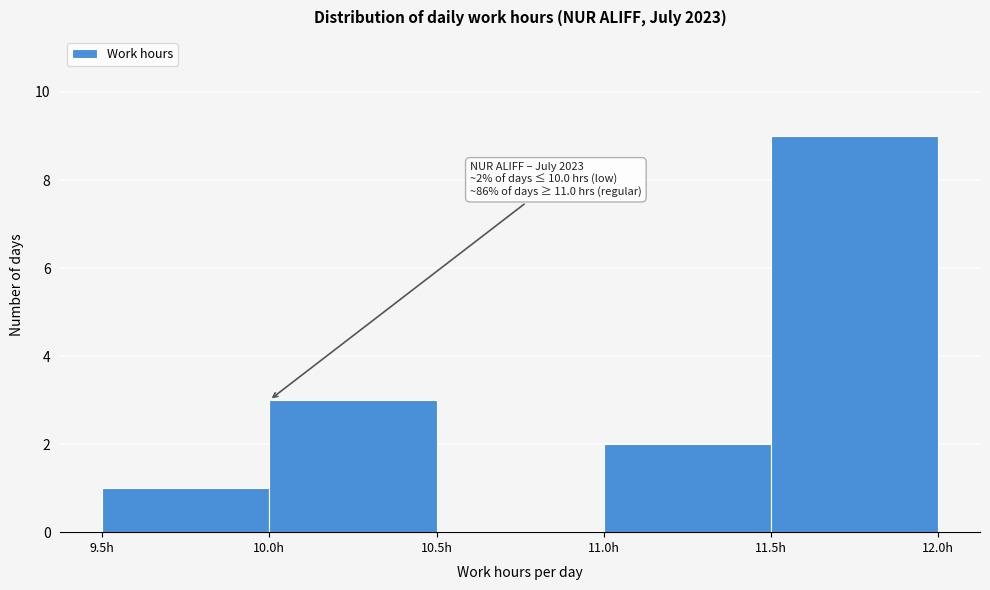

Over which range of the x-axis is the bar tallest?

11.5 to 12.0